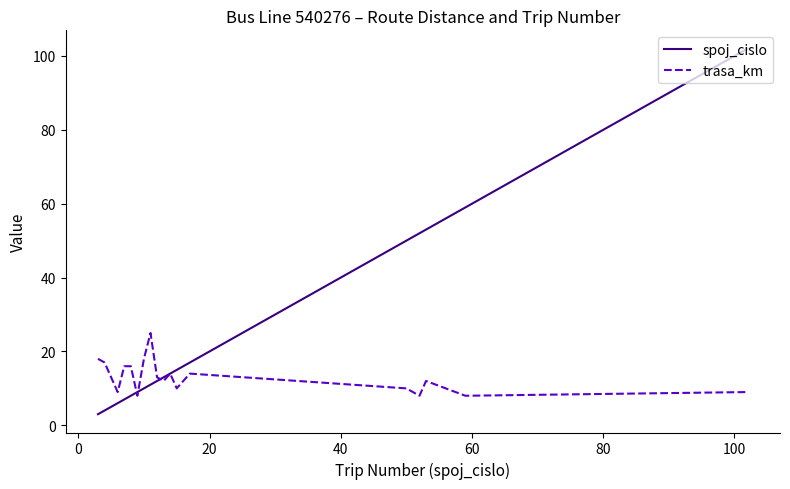

What is the smallest value displayed?

3